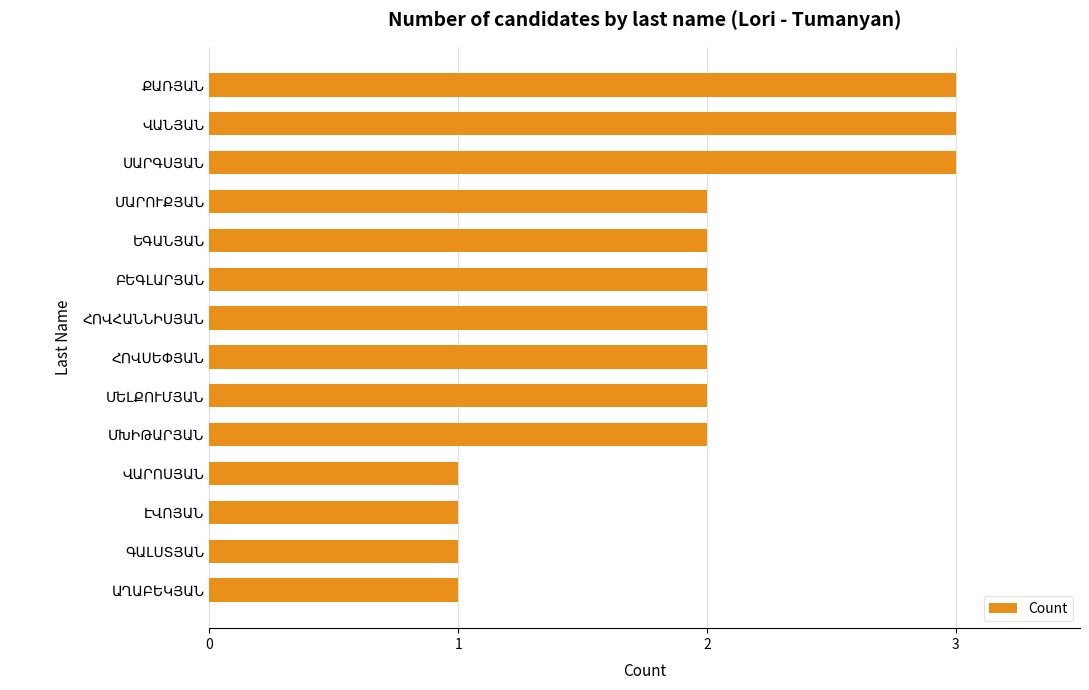

What is the greatest value displayed?

3